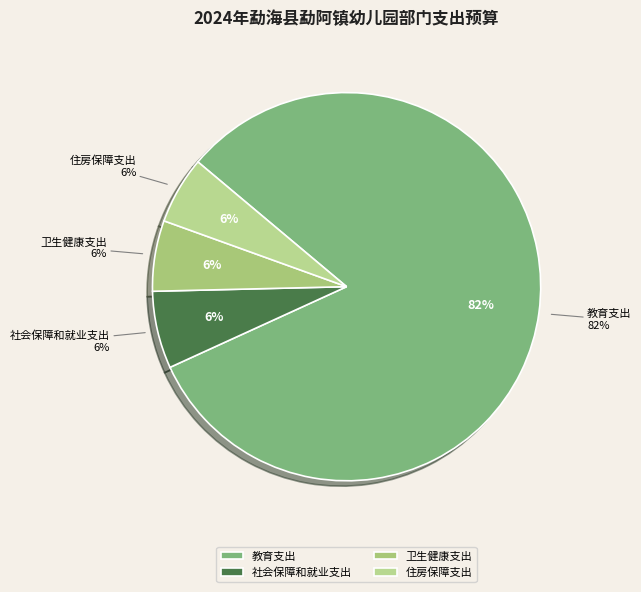

Is it true that 教育支出 is 70% of the pie?

False